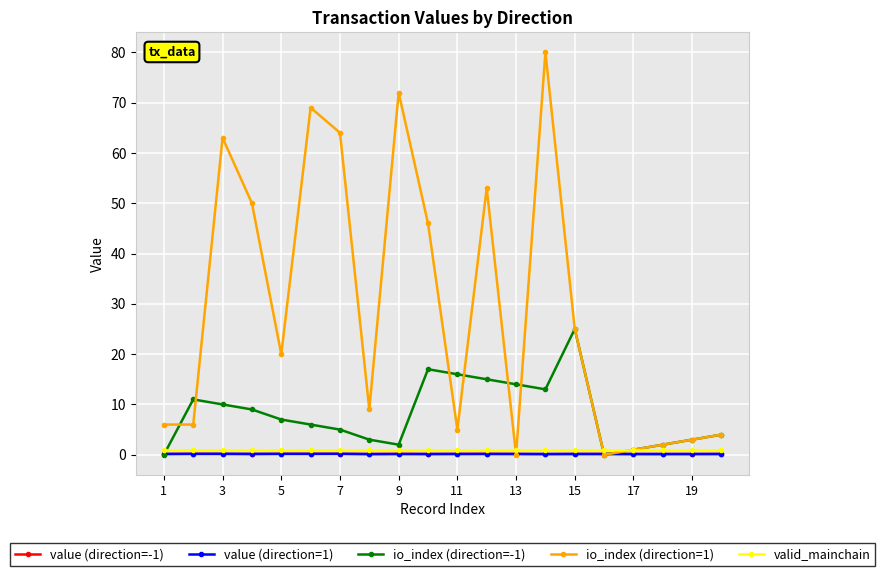

What is the greatest value displayed?

80.0